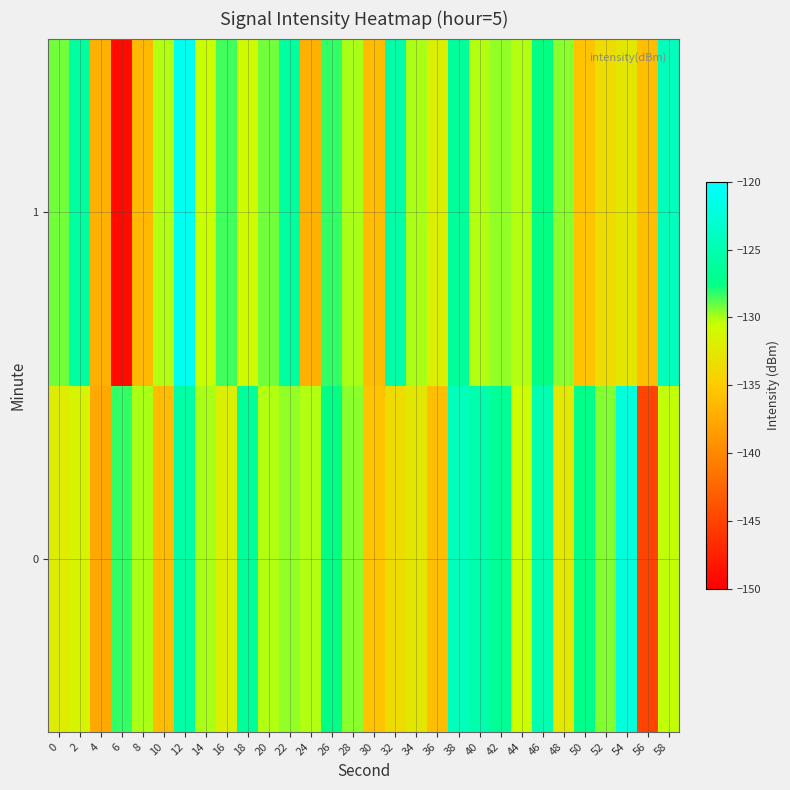

What is the total value across all series at 0?

-261.3